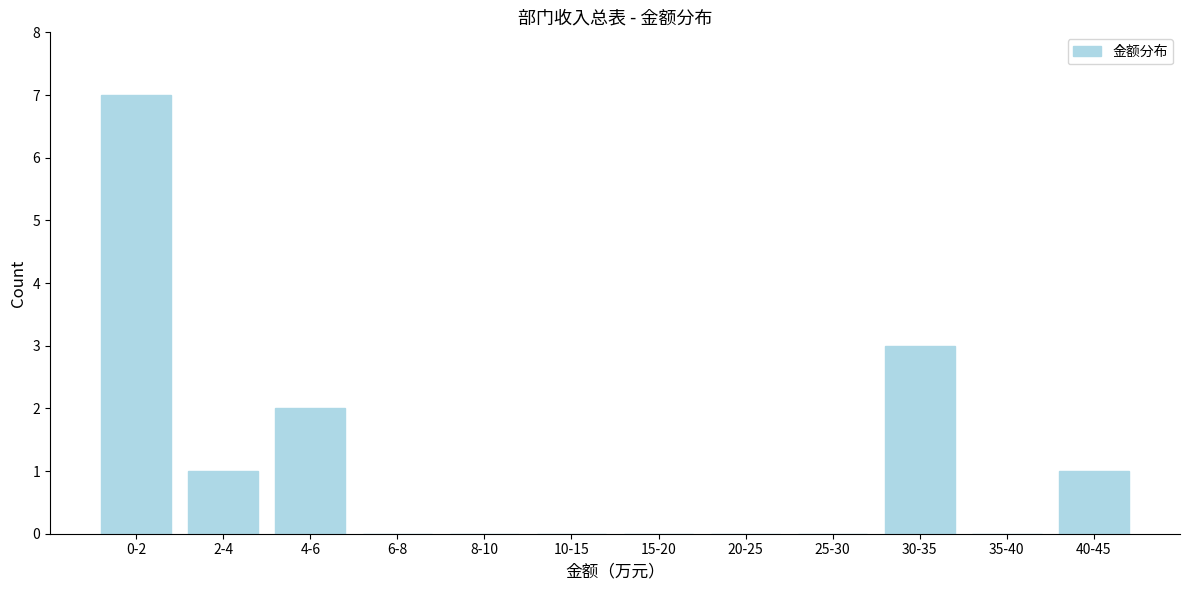

The chart shows a value of 0 at 25-30. True or false?

True